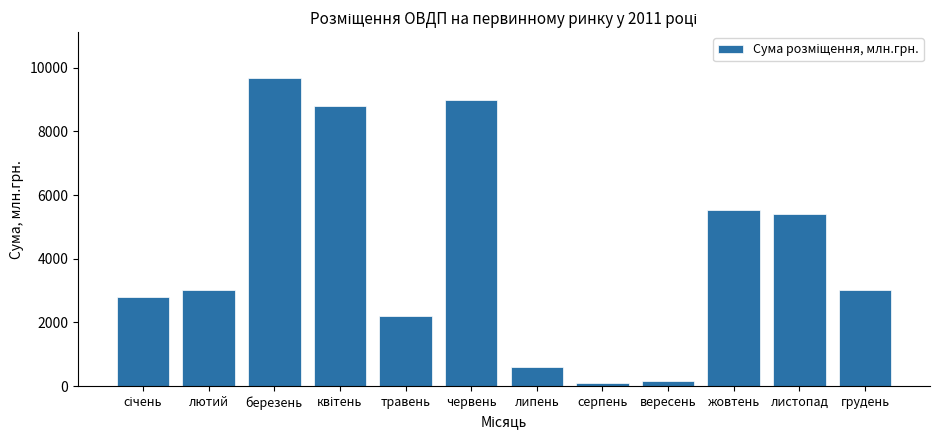

What is the label of the 5th bar from the right?

серпень